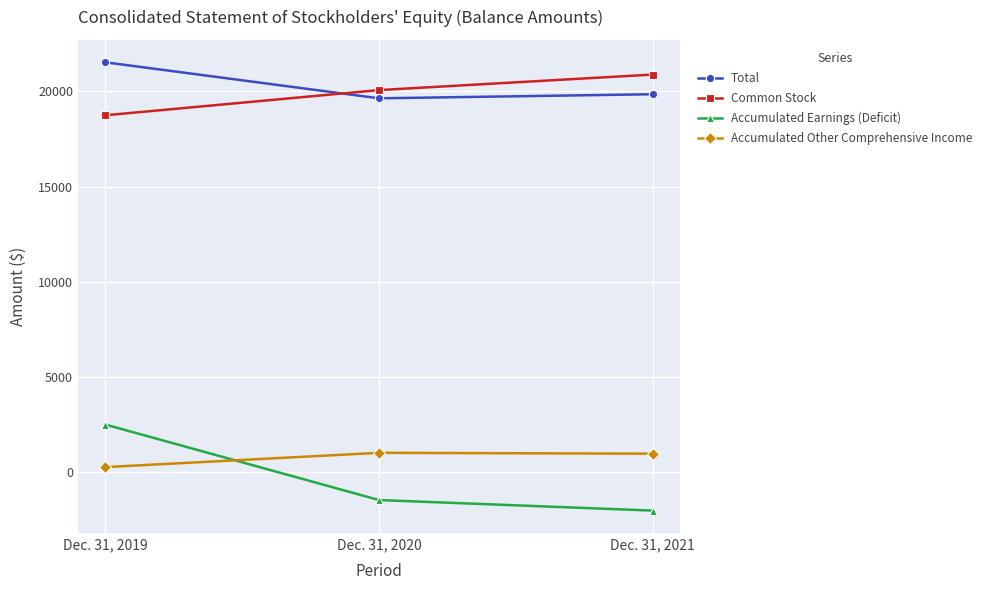

Which series has the widest spread of values?

Accumulated Earnings (Deficit)